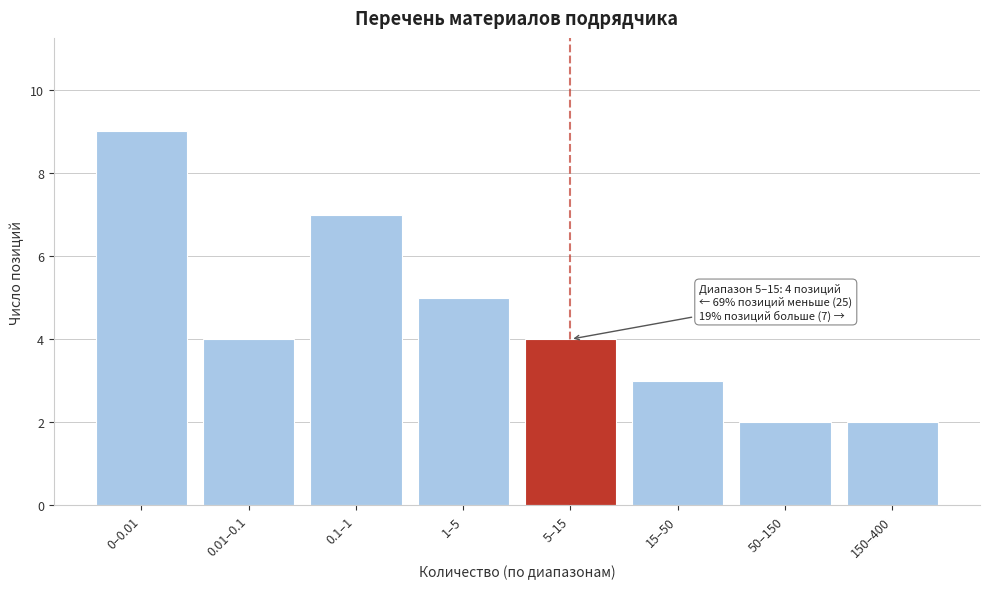

Reading left to right, transcribe all the data shown in this chart.

0–0.01=9	0.01–0.1=4	0.1–1=7	1–5=5	5–15=4	15–50=3	50–150=2	150–400=2